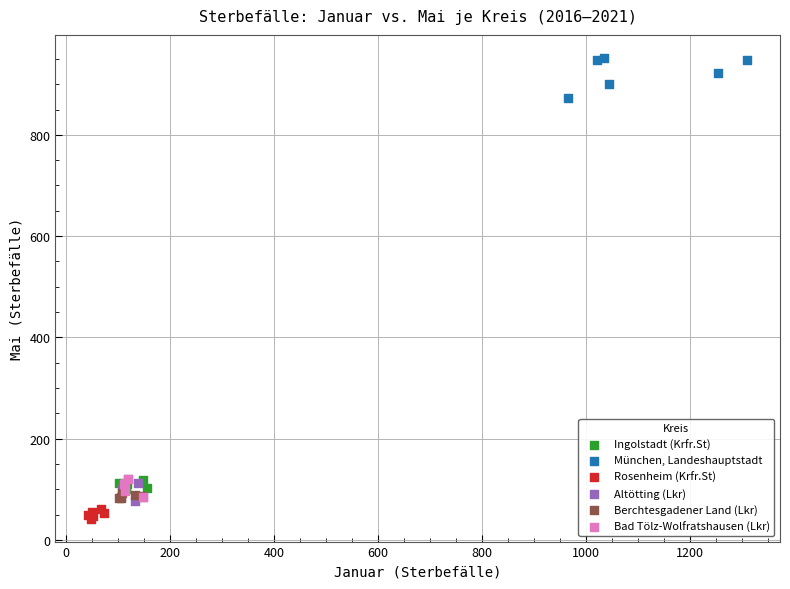

Which series reaches the maximum Y coordinate?

München, Landeshauptstadt